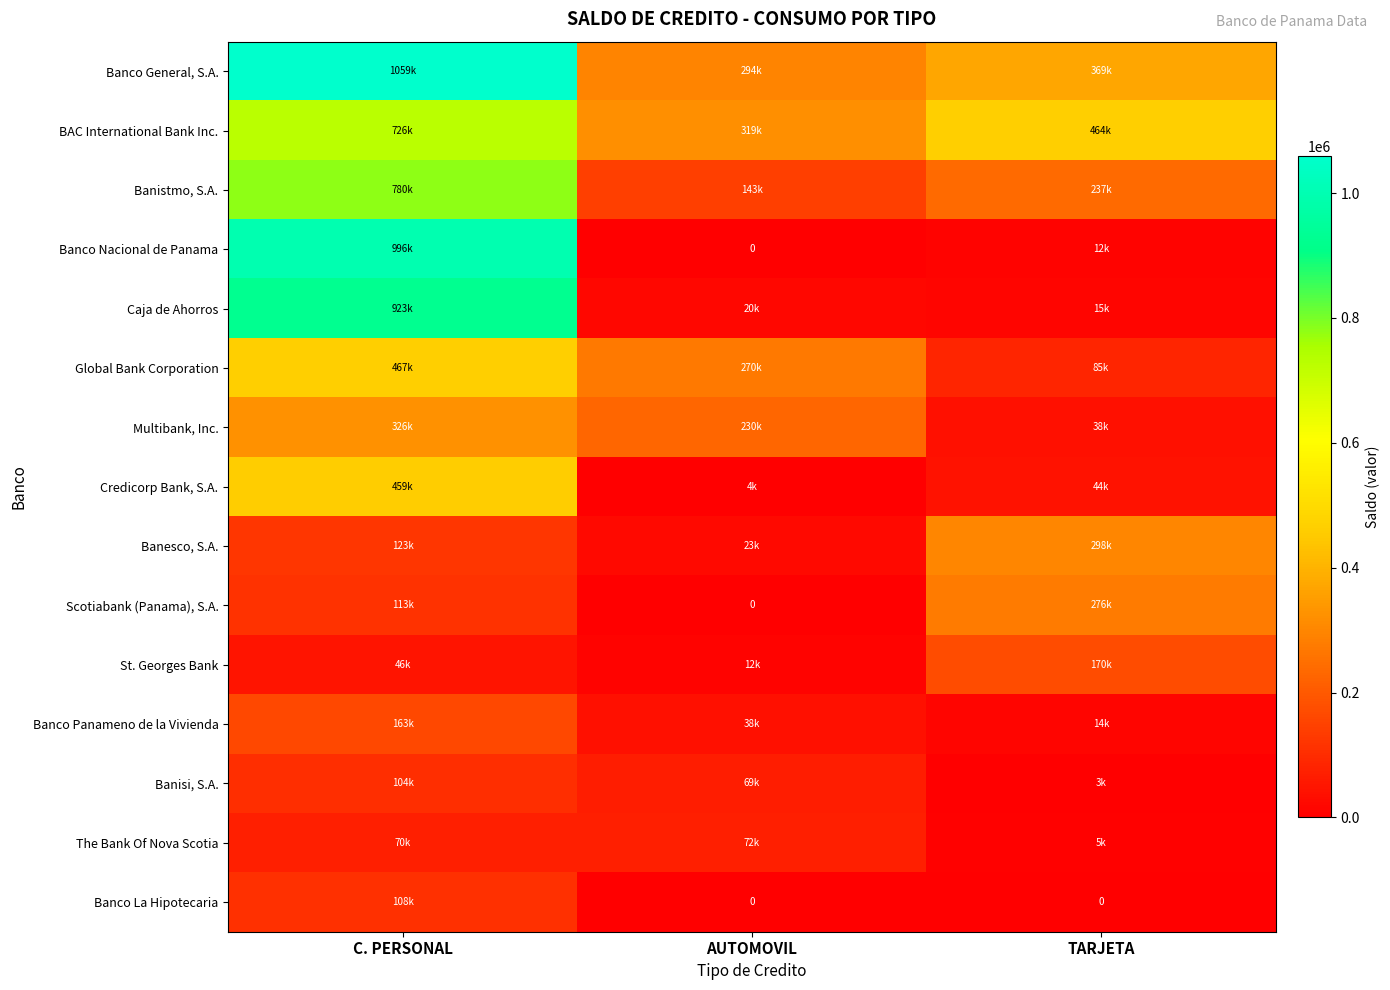

The value of Banco La Hipotecaria at C. PERSONAL is 74950.4. True or false?

False